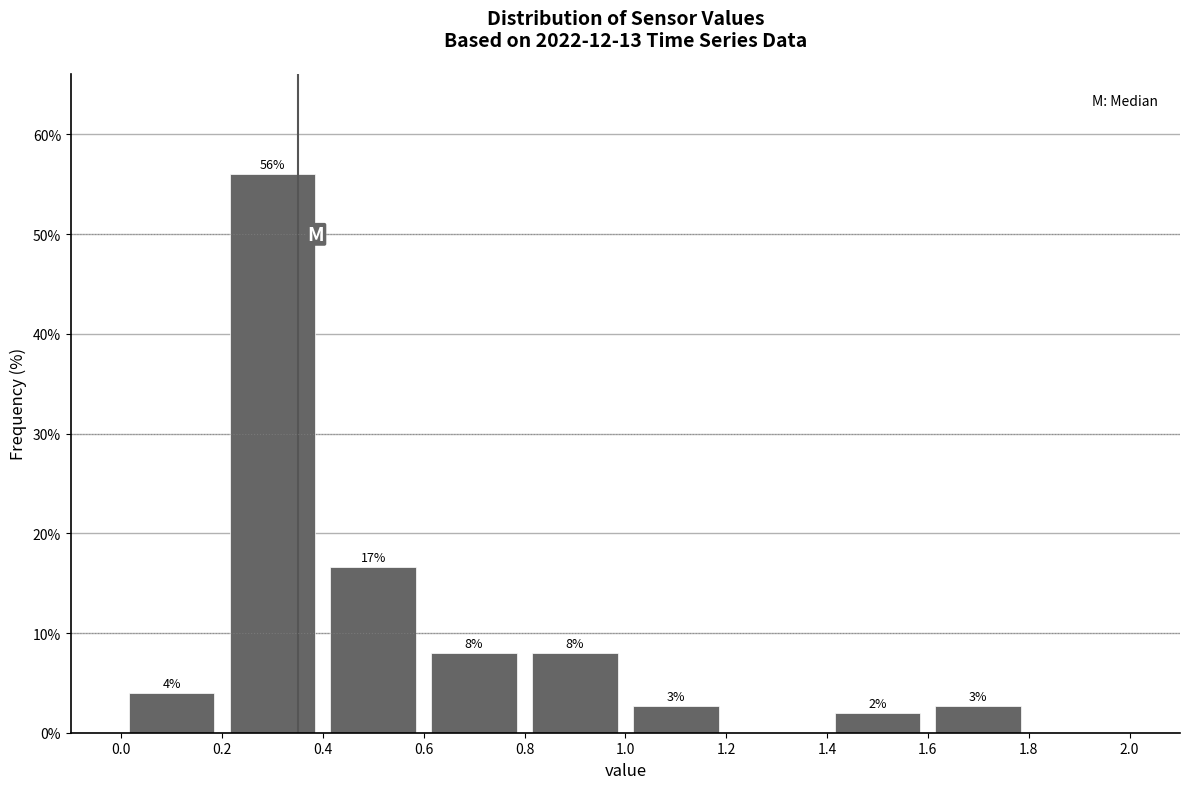

Which range on the x-axis has the tallest bar?

0.2 to 0.4